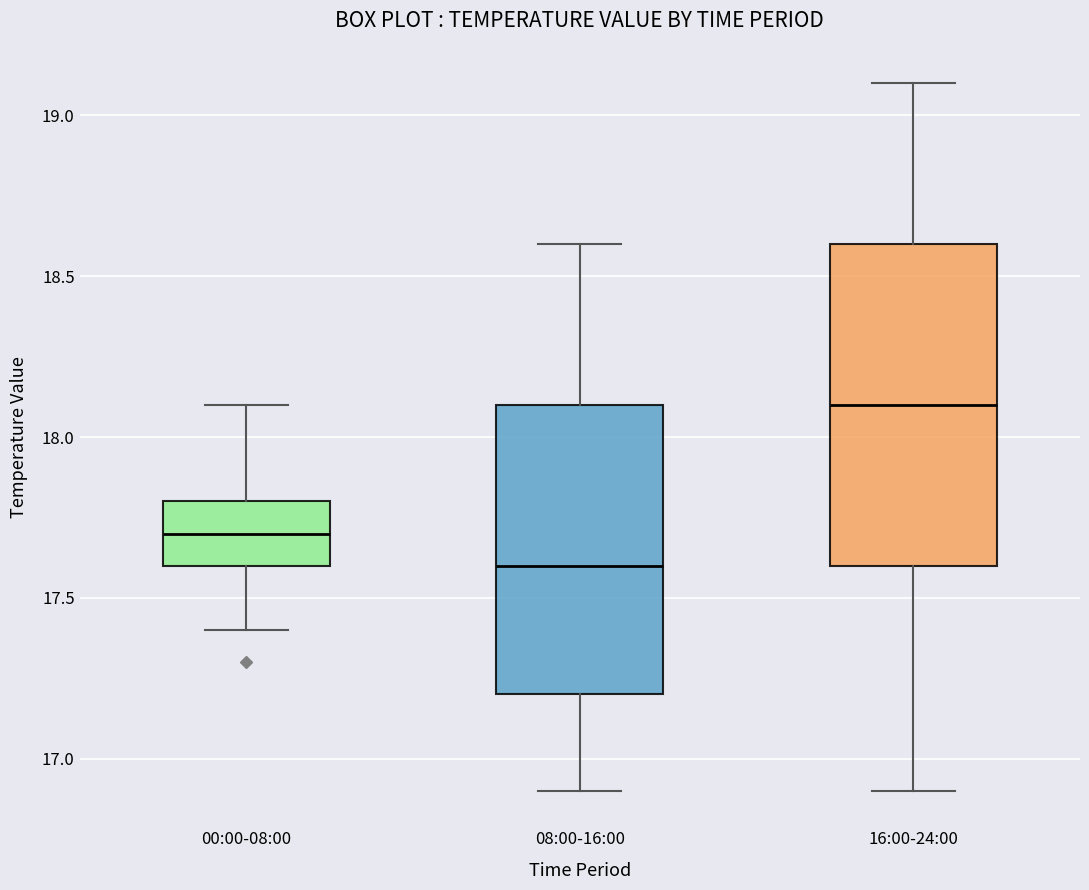

Where is the lower edge of the box for 08:00-16:00 on the y-axis? The values are not printed on the chart, so give them approximately, as read against the axis.

17.2